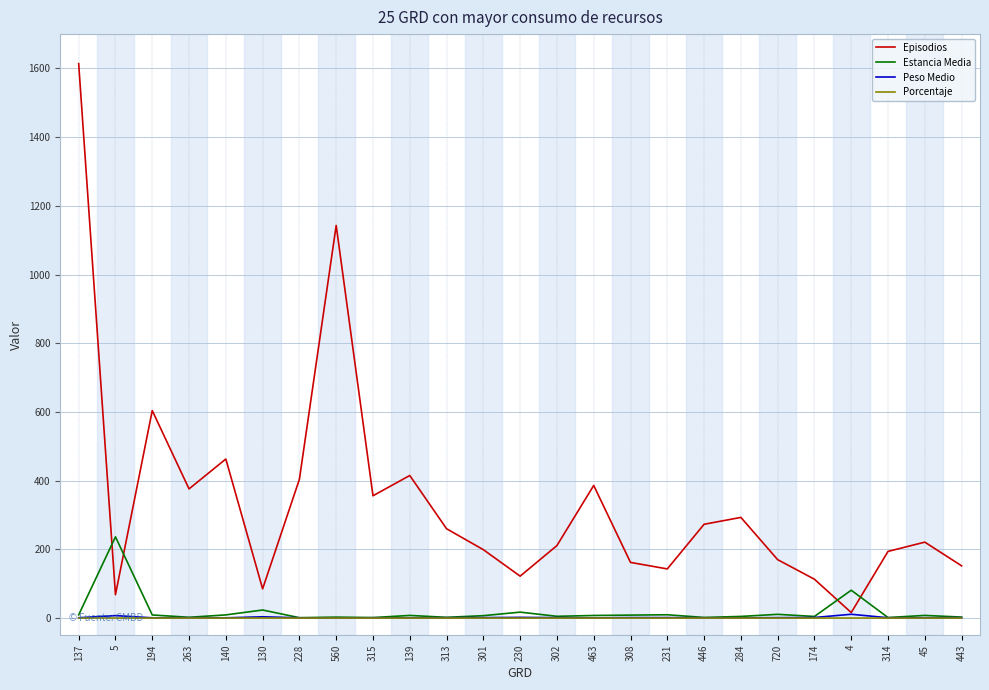

The Episodios series shows 725.0 at 139. True or false?

False